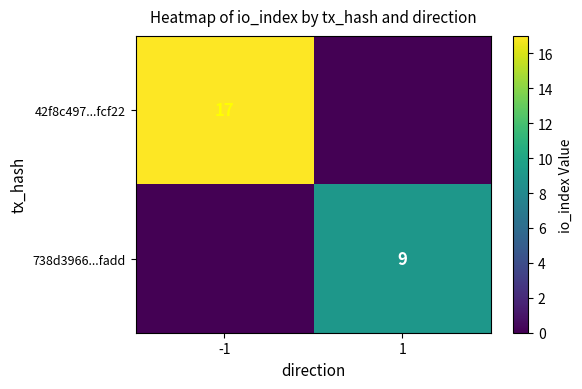

Is the value of 738d3966...fadd at 1 greater than the value of 42f8c497...fcf22 at -1?

No